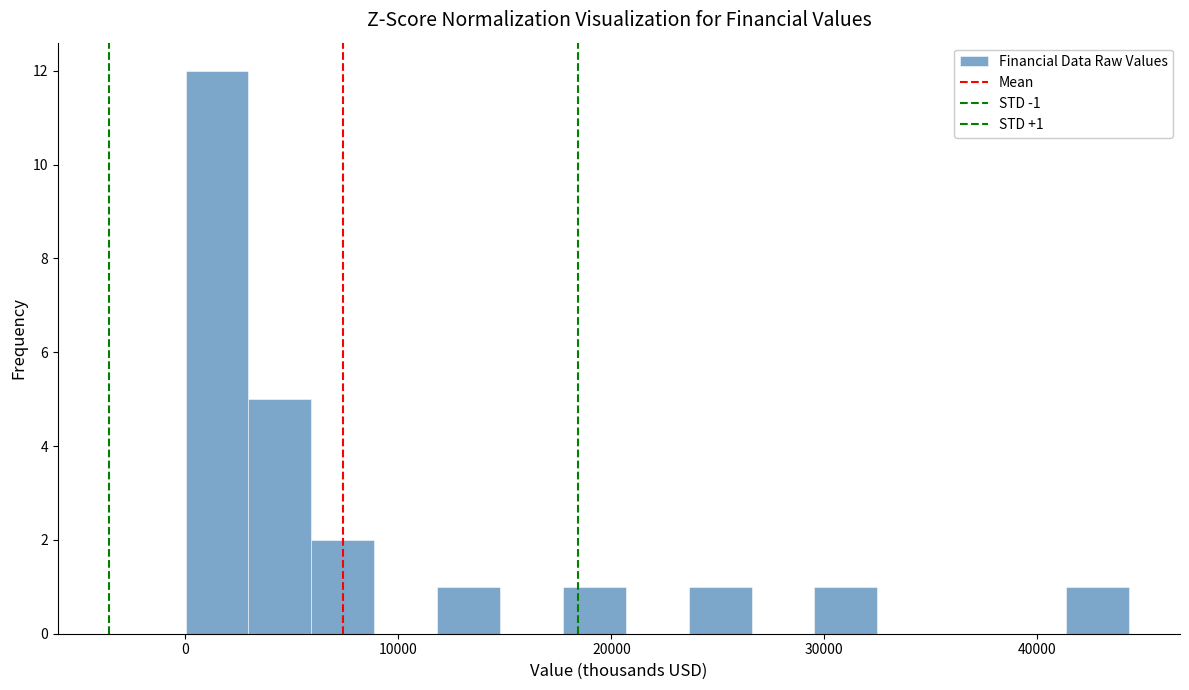

Read against the x-axis, roughly where is the centre of the tallest bar?

1000